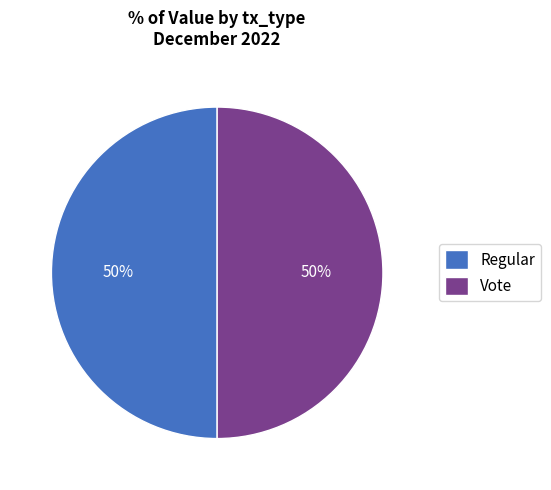

To the nearest percent, what is the average slice percentage?

50%